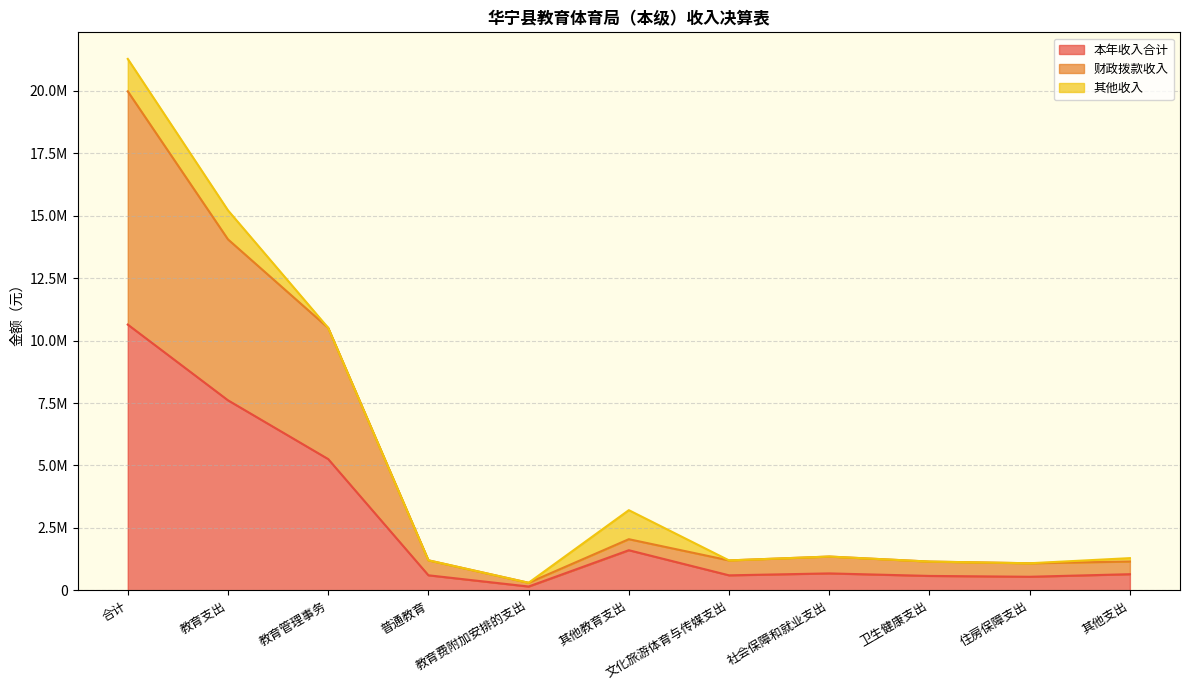

What is the highest value of the 财政拨款收入 series?

19983758.4